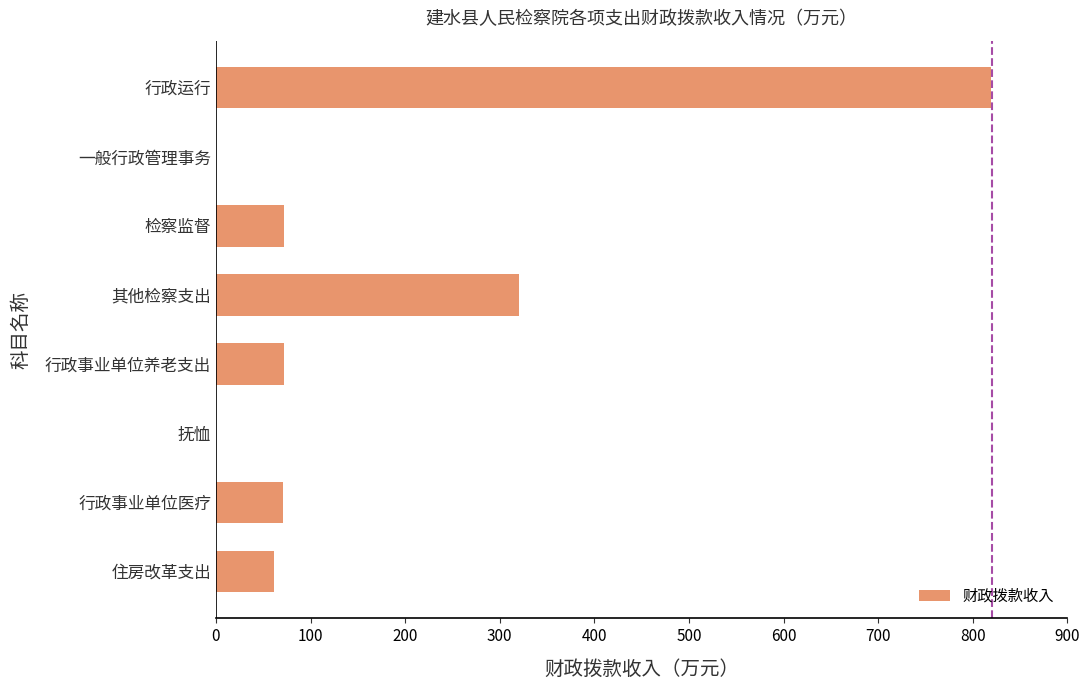

The value at 行政事业单位养老支出 is 72.4. True or false?

True